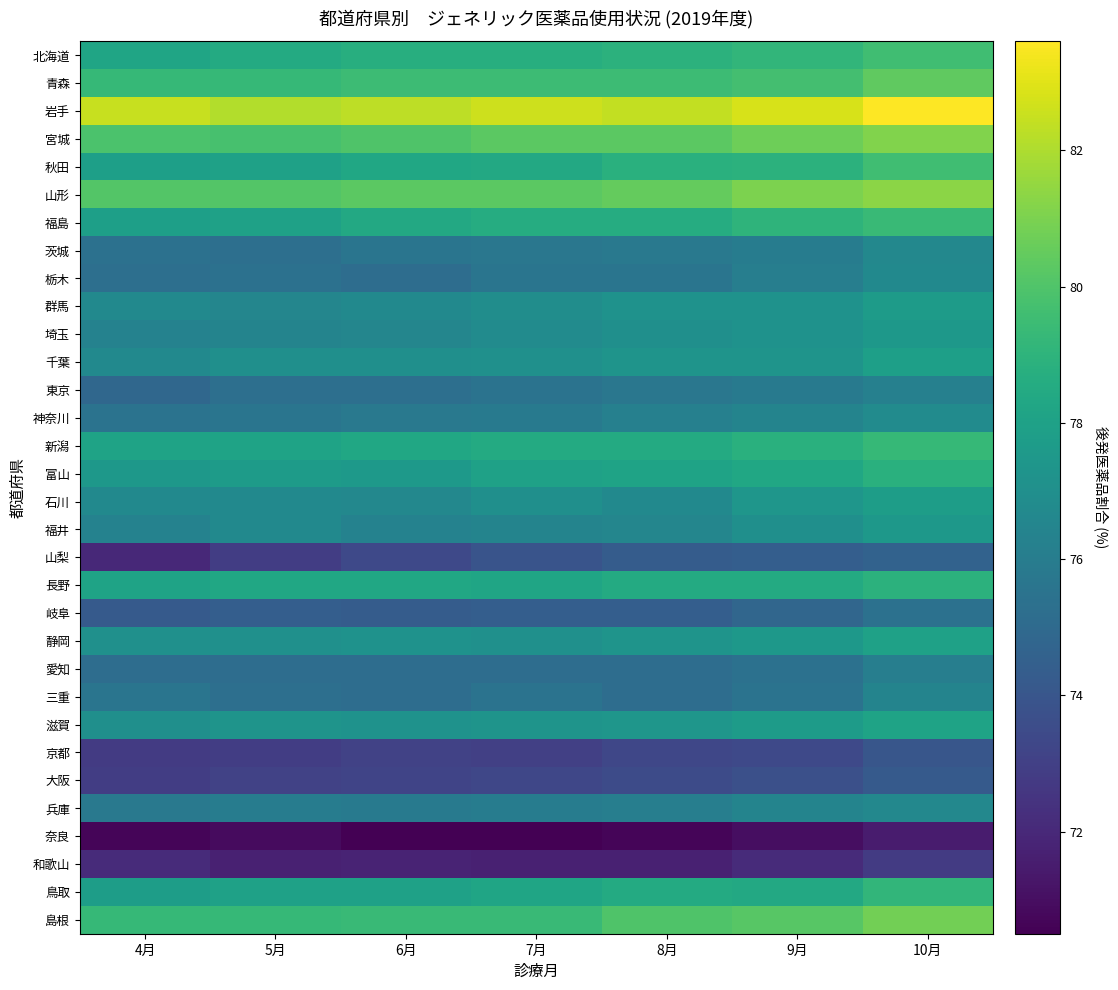

Reading right to left, list all the values displayed in this chart.

北海道: 10月=79.6	9月=79.1	8月=78.9	7月=78.7	6月=78.7	5月=78.5	4月=78.2
青森: 10月=80.4	9月=79.7	8月=79.5	7月=79.5	6月=79.5	5月=79.3	4月=79.3
岩手: 10月=83.6	9月=82.8	8月=82.4	7月=82.6	6月=82.3	5月=82.1	4月=82.5
宮城: 10月=81.1	9月=80.7	8月=80.3	7月=80.3	6月=80.0	5月=79.8	4月=79.9
秋田: 10月=79.6	9月=78.9	8月=78.8	7月=78.4	6月=78.3	5月=78.0	4月=77.9
山形: 10月=81.3	9月=81.0	8月=80.5	7月=80.3	6月=80.3	5月=80.1	4月=80.1
福島: 10月=79.4	9月=79.0	8月=78.6	7月=78.6	6月=78.4	5月=78.0	4月=77.9
茨城: 10月=76.6	9月=76.0	8月=75.8	7月=75.7	6月=75.6	5月=75.3	4月=75.4
栃木: 10月=76.7	9月=76.1	8月=75.6	7月=75.6	6月=75.2	5月=75.4	4月=75.3
群馬: 10月=77.7	9月=77.2	8月=77.2	7月=76.9	6月=76.7	5月=76.5	4月=76.7
埼玉: 10月=77.5	9月=77.2	8月=77.0	7月=76.8	6月=76.5	5月=76.4	4月=76.3
千葉: 10月=77.9	9月=77.3	8月=77.3	7月=77.1	6月=77.0	5月=77.0	4月=76.7
東京: 10月=76.2	9月=75.9	8月=75.7	7月=75.5	6月=75.3	5月=75.3	4月=74.9
神奈川: 10月=76.8	9月=76.4	8月=76.2	7月=75.9	6月=75.8	5月=75.6	4月=75.5
新潟: 10月=79.3	9月=78.8	8月=78.5	7月=78.5	6月=78.3	5月=78.1	4月=78.1
富山: 10月=78.8	9月=78.3	8月=78.1	7月=78.0	6月=77.6	5月=77.7	4月=77.5
石川: 10月=77.8	9月=77.4	8月=76.7	7月=77.0	6月=76.6	5月=76.7	4月=76.7
福井: 10月=77.5	9月=77.0	8月=76.5	7月=76.4	6月=76.3	5月=76.7	4月=76.3
山梨: 10月=74.6	9月=74.4	8月=74.3	7月=73.9	6月=73.4	5月=72.9	4月=72.0
長野: 10月=78.9	9月=78.5	8月=78.5	7月=78.2	6月=78.3	5月=78.3	4月=78.1
岐阜: 10月=75.4	9月=74.8	8月=74.4	7月=74.4	6月=74.3	5月=74.4	4月=74.2
静岡: 10月=78.0	9月=77.5	8月=77.3	7月=77.1	6月=77.2	5月=77.1	4月=77.1
愛知: 10月=76.1	9月=75.4	8月=75.2	7月=75.2	6月=75.2	5月=75.2	4月=75.2
三重: 10月=76.4	9月=75.5	8月=75.2	7月=75.5	6月=75.2	5月=75.3	4月=75.6
滋賀: 10月=78.1	9月=77.7	8月=77.4	7月=77.3	6月=77.2	5月=77.3	4月=77.0
京都: 10月=74.0	9月=73.4	8月=73.3	7月=73.0	6月=73.1	5月=72.9	4月=72.8
大阪: 10月=74.2	9月=73.7	8月=73.5	7月=73.3	6月=73.2	5月=73.1	4月=72.9
兵庫: 10月=76.6	9月=76.4	8月=76.1	7月=76.0	6月=75.9	5月=76.0	4月=75.8
奈良: 10月=71.5	9月=71.0	8月=70.7	7月=70.5	6月=70.5	5月=70.9	4月=70.7
和歌山: 10月=72.8	9月=72.1	8月=71.7	7月=71.7	6月=71.8	5月=71.7	4月=72.1
鳥取: 10月=79.1	9月=78.4	8月=78.5	7月=78.2	6月=78.0	5月=78.0	4月=77.8
島根: 10月=80.8	9月=80.2	8月=80.0	7月=79.4	6月=79.4	5月=79.3	4月=79.3